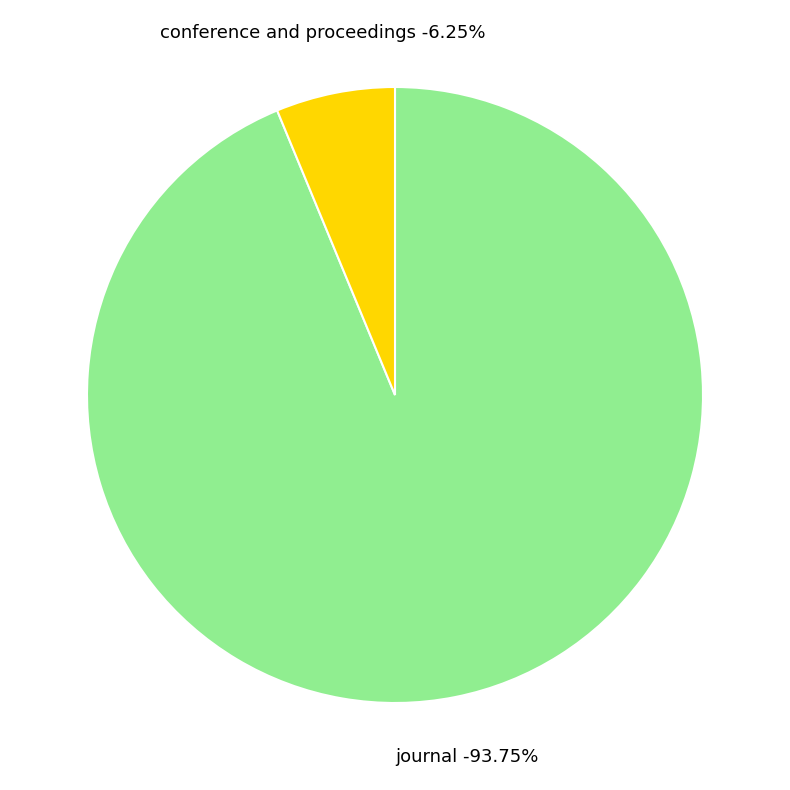

What percentage is the conference and proceedings slice, to the nearest percent?

6%